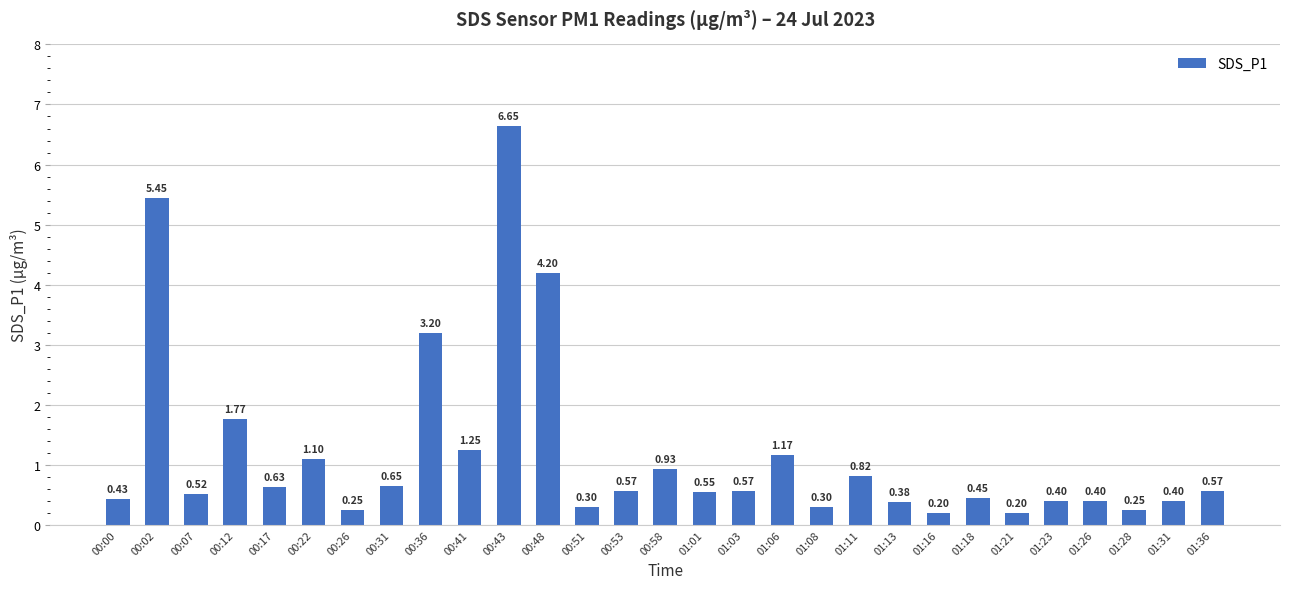

Does the chart contain any negative values?

No